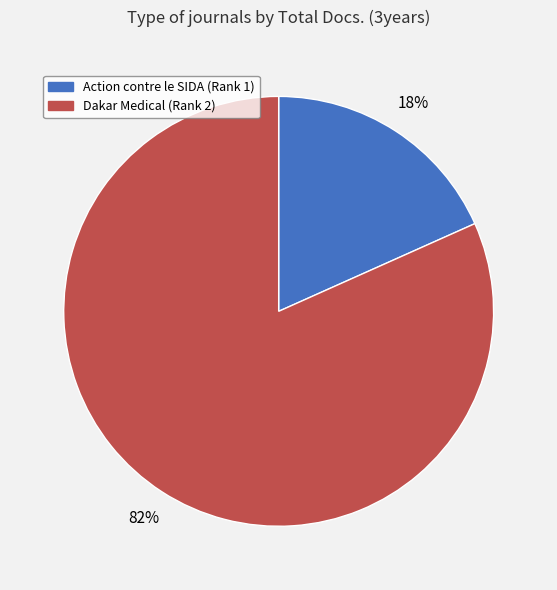

Which category accounts for the majority?

Dakar Medical (Rank 2)